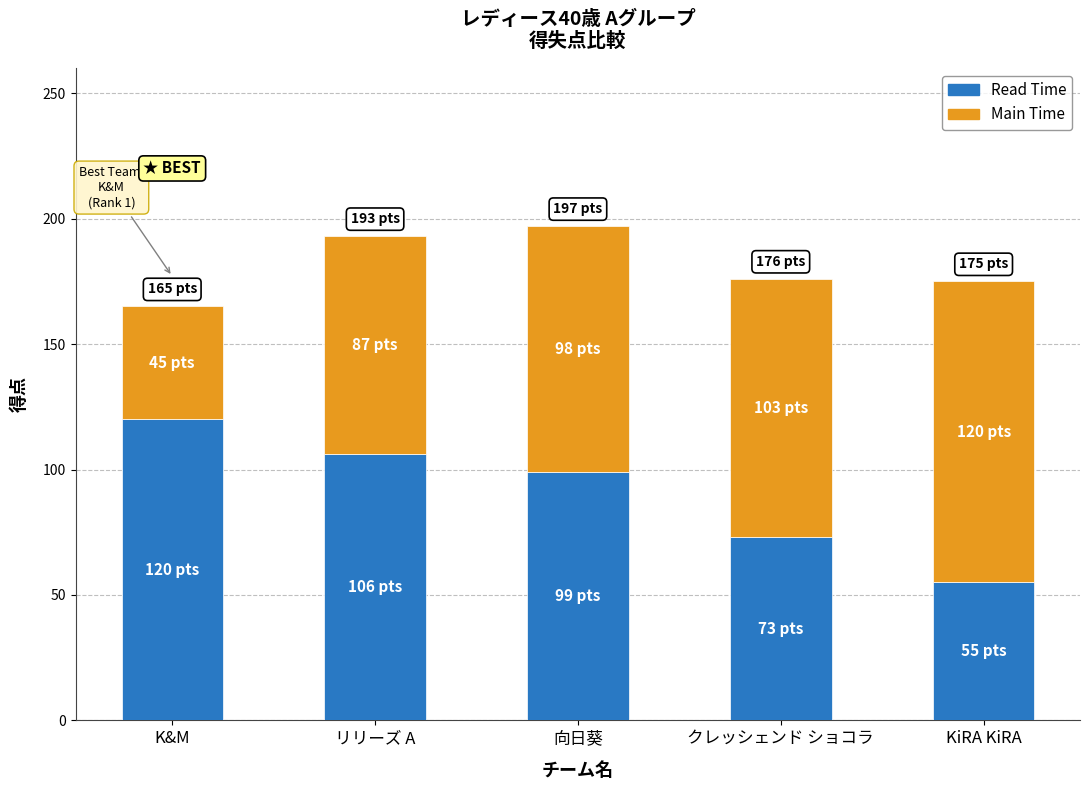

Is it true that Read Time equals 81 at KiRA KiRA?

False